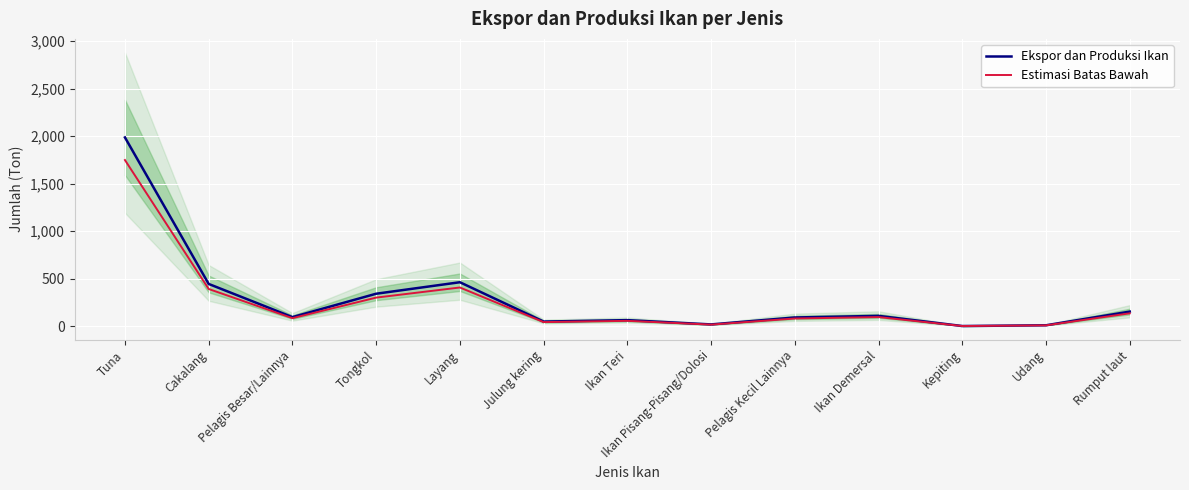

What is the difference between the second highest and second lowest values in the Estimasi Batas Bawah series?

398.6